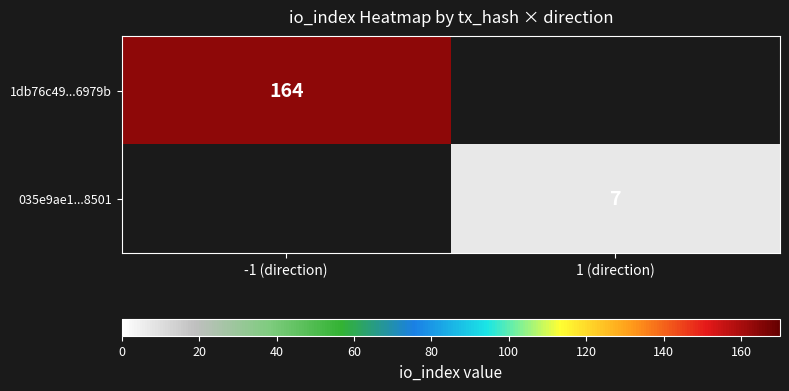

Is the value of 1db76c49...6979b at -1 (direction) greater than the value of 035e9ae1...8501 at 1 (direction)?

Yes